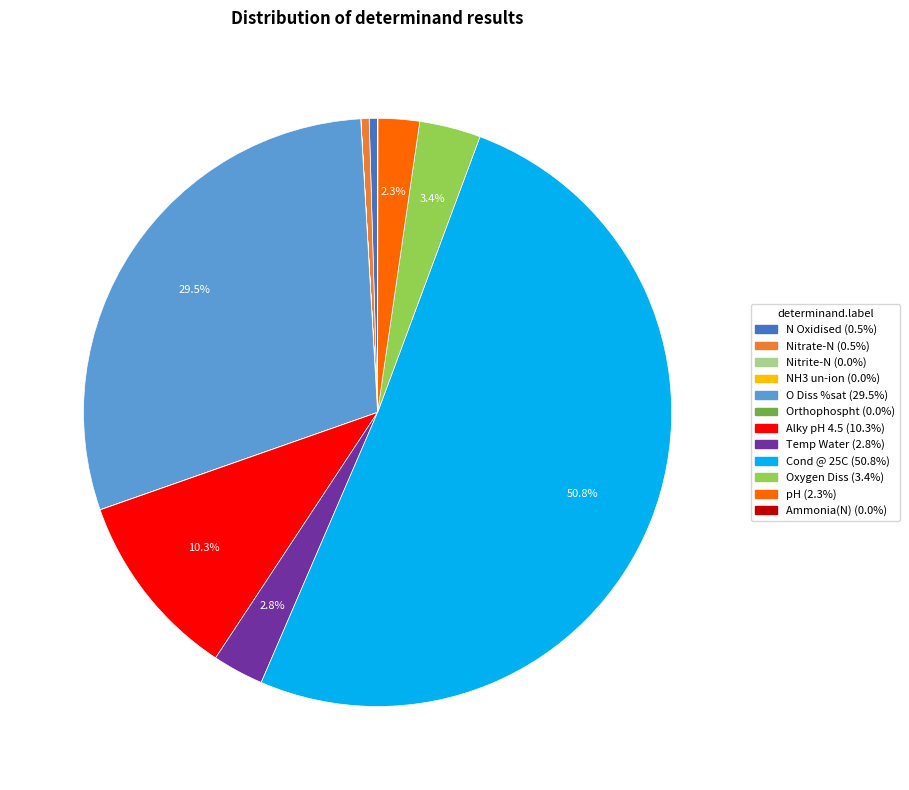

What is the largest slice in the pie chart?

Cond @ 25C